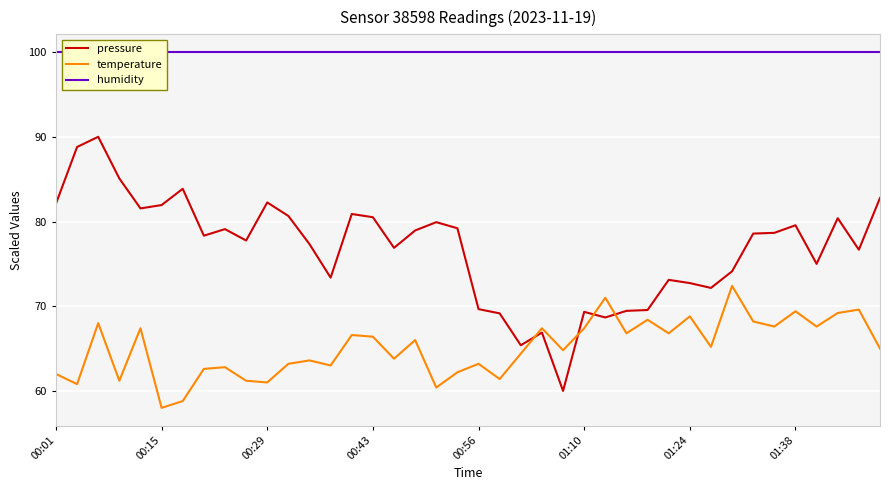

True or false: pressure has a value of 82.1 at 00:01.

True